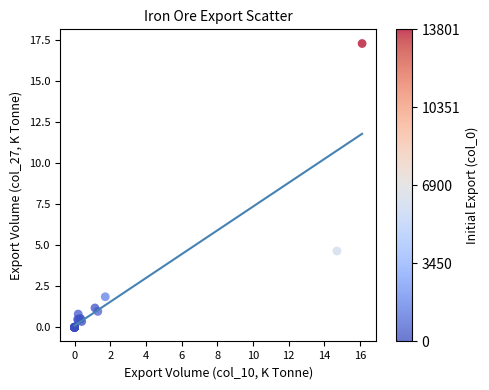

What Y value in the scatter plot is closest to 8?

4.6